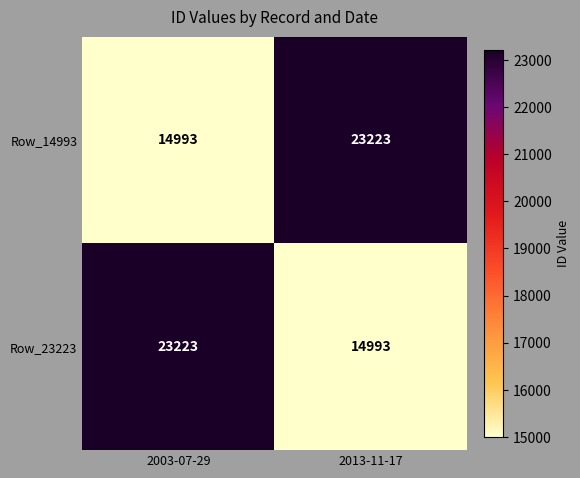

Is it true that Row_23223 equals 14993 at 2013-11-17?

True